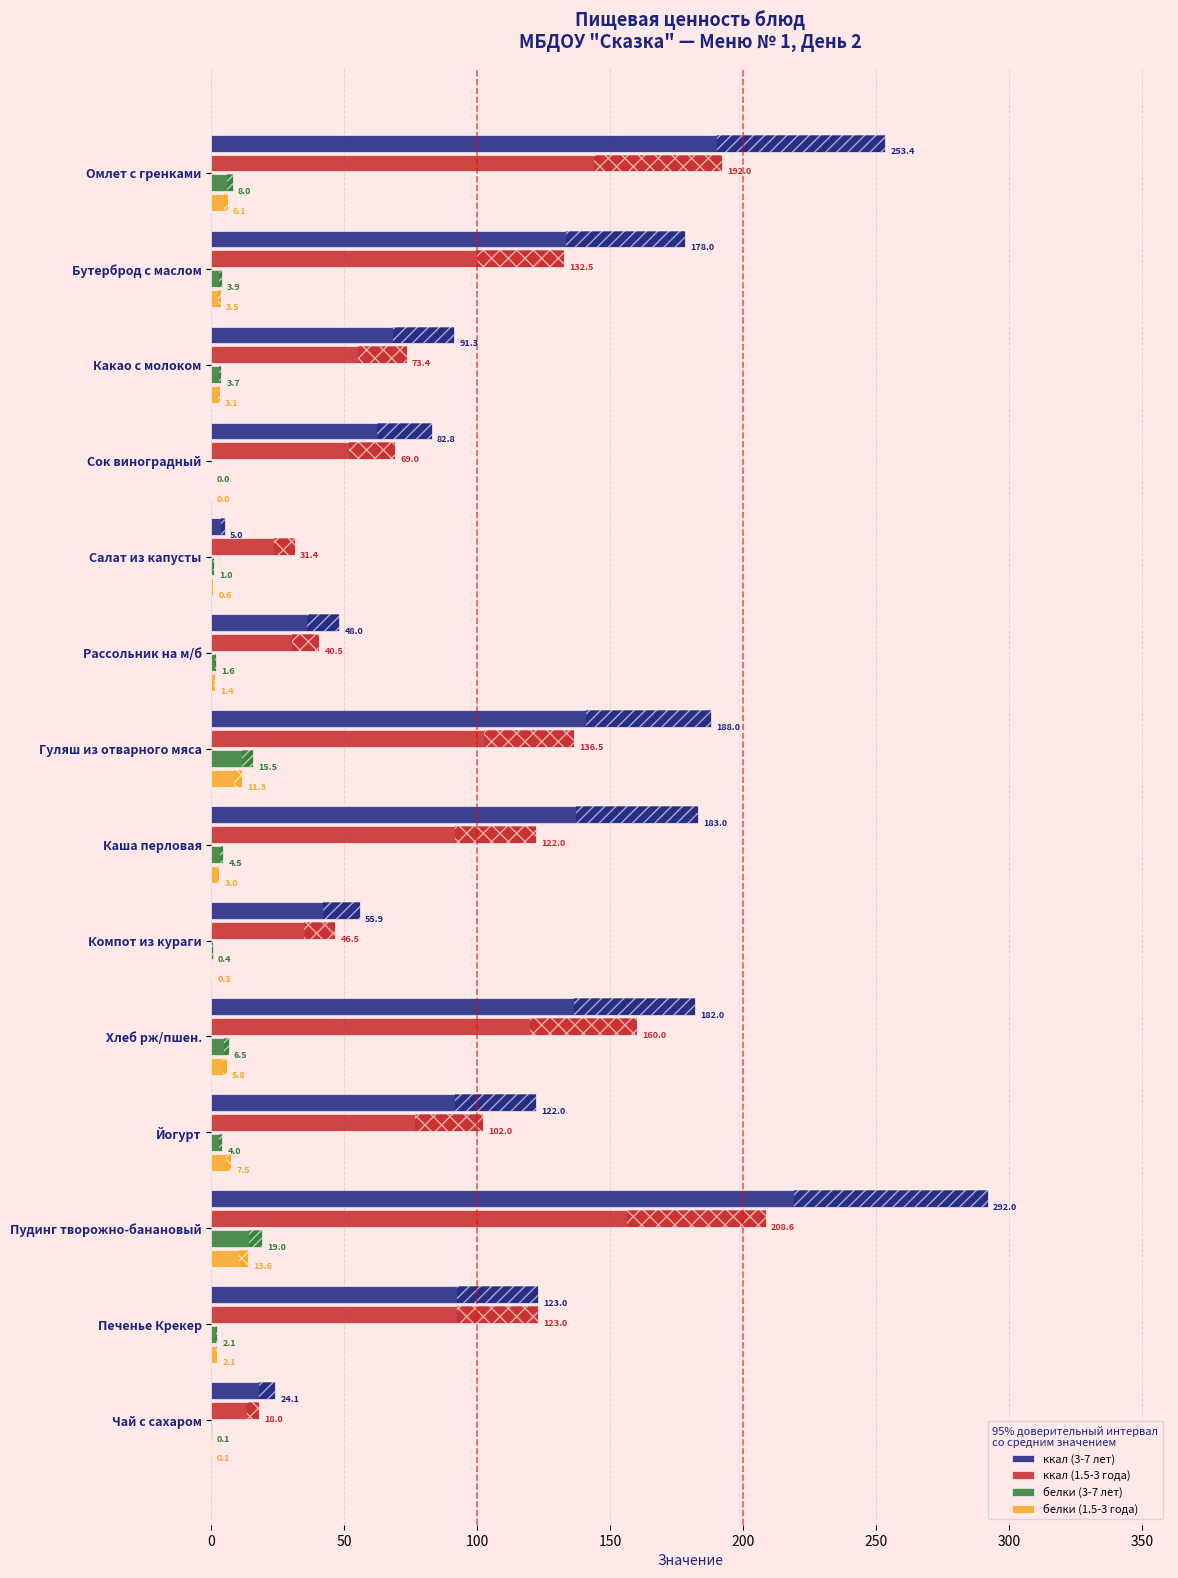

The value of белки (3-7 лет) at Хлеб рж/пшен. is 6.5. True or false?

True